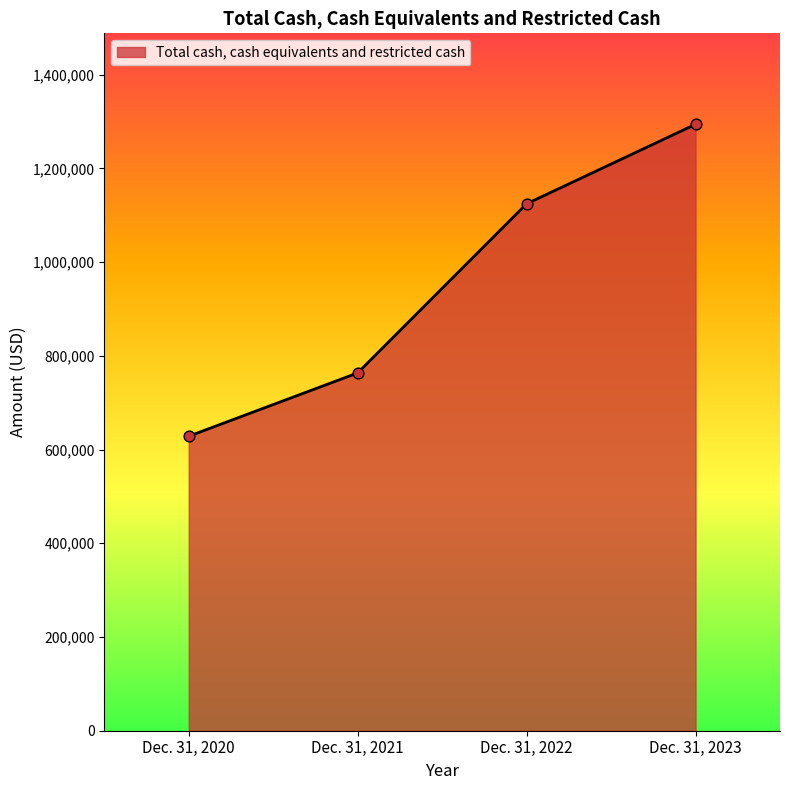

Approximately how many times larger is the value at Dec. 31, 2021 compared to Dec. 31, 2020?

1.2